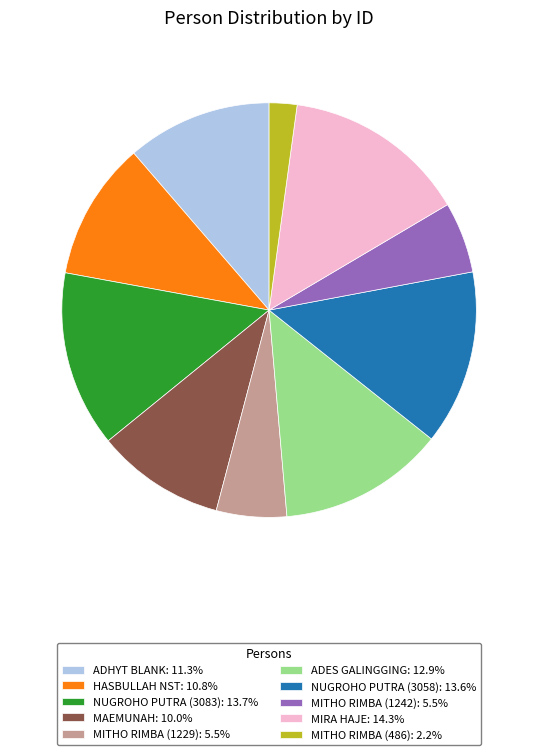

Does NUGROHO PUTRA (3083): 13.7% represent more than half of the total?

No